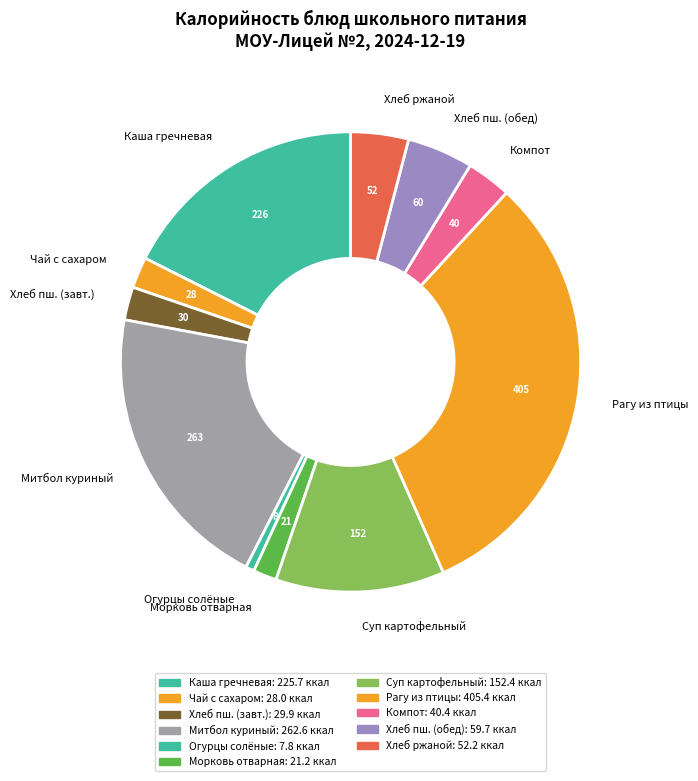

What is the smallest slice in the pie chart?

Огурцы солёные